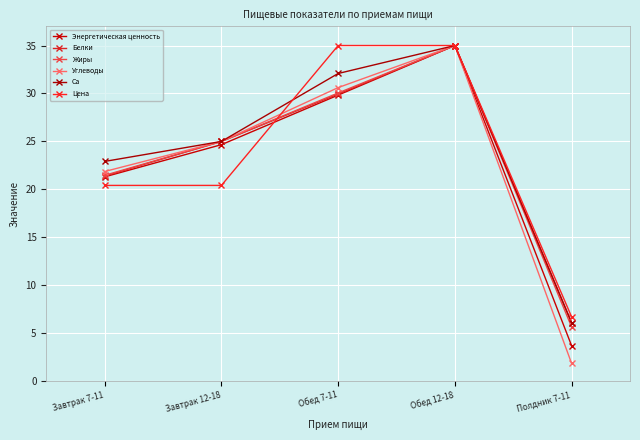

At which label does Белки first exceed 25?

Обед 7-11